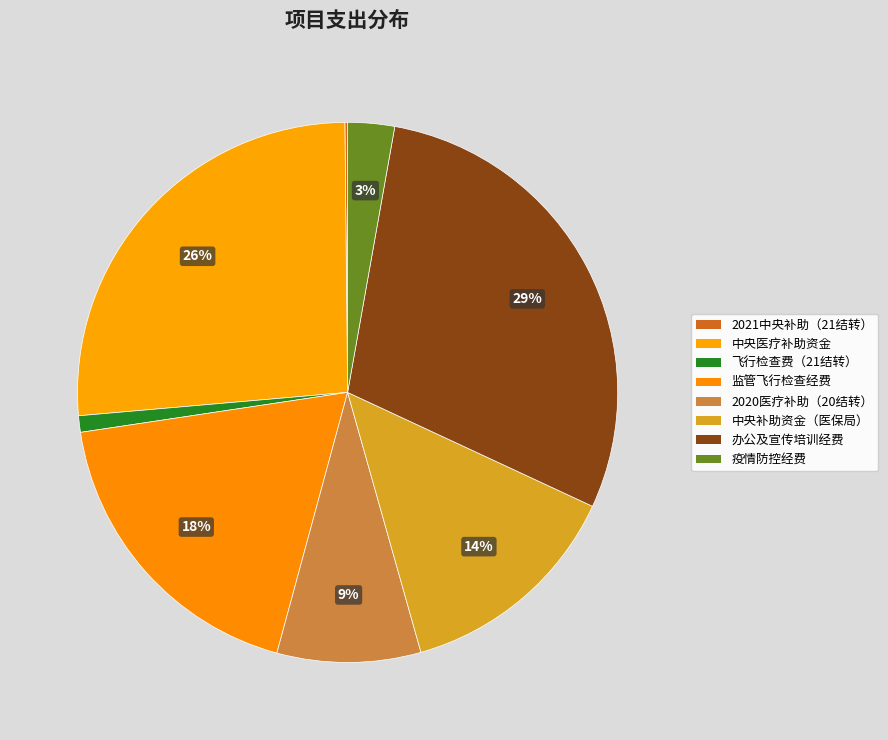

Which slice is the largest?

办公及宣传培训经费